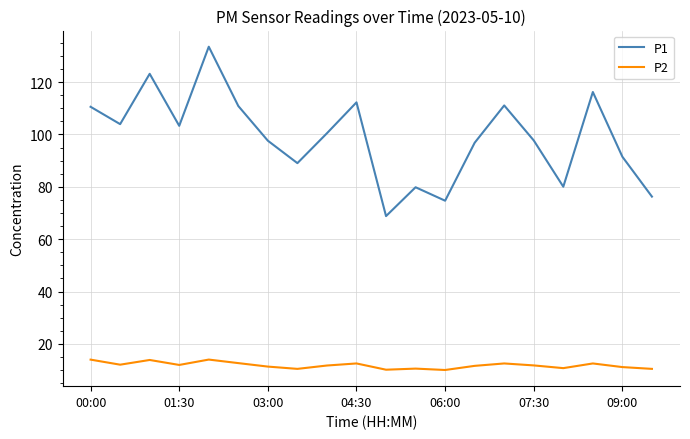

What is the difference between the maximum and minimum values in the P2 series?

4.0